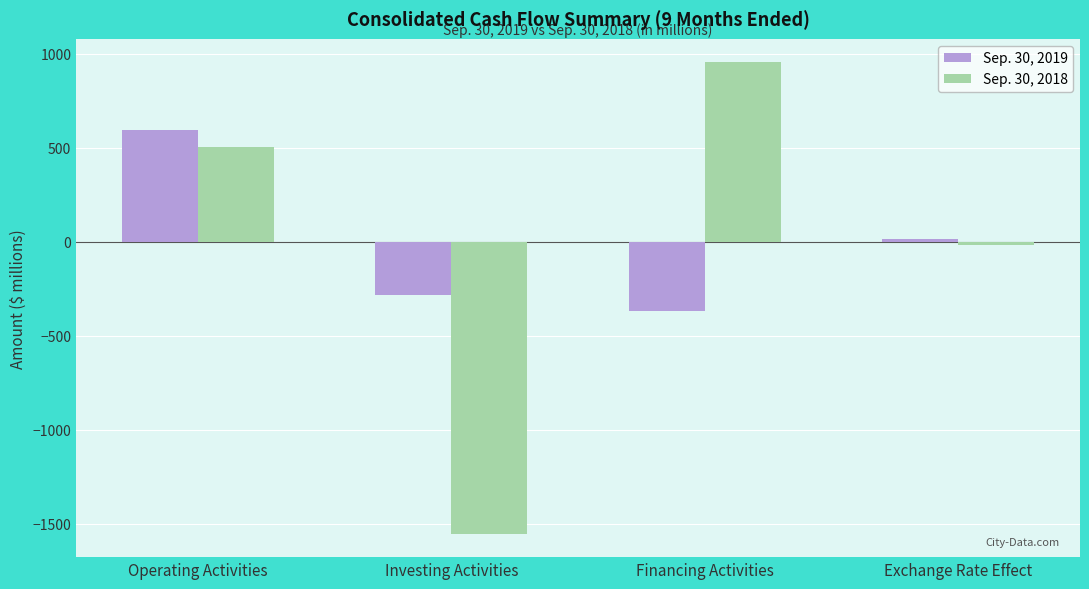

True or false: Sep. 30, 2019 has a value of 596 at Operating Activities.

True